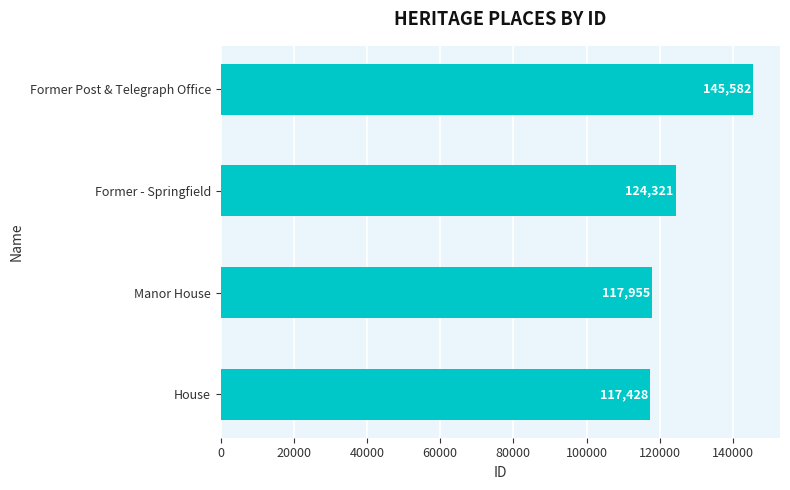

Where is the data nearest to the value 131505?

Former - Springfield